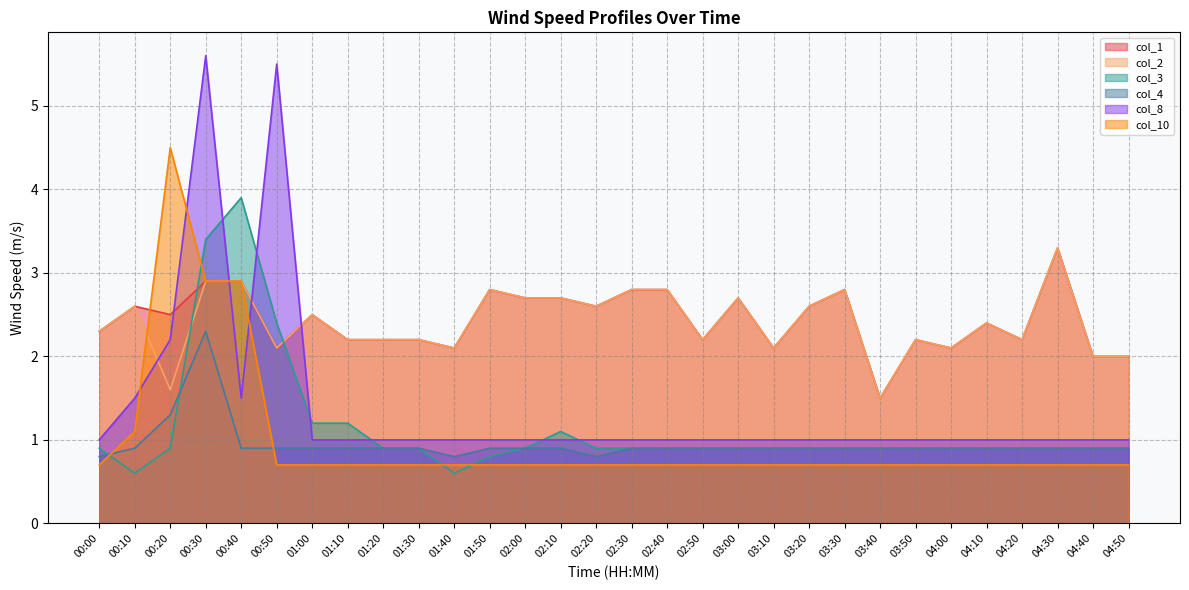

Which category has the lowest value in the col_2 series?

03:40